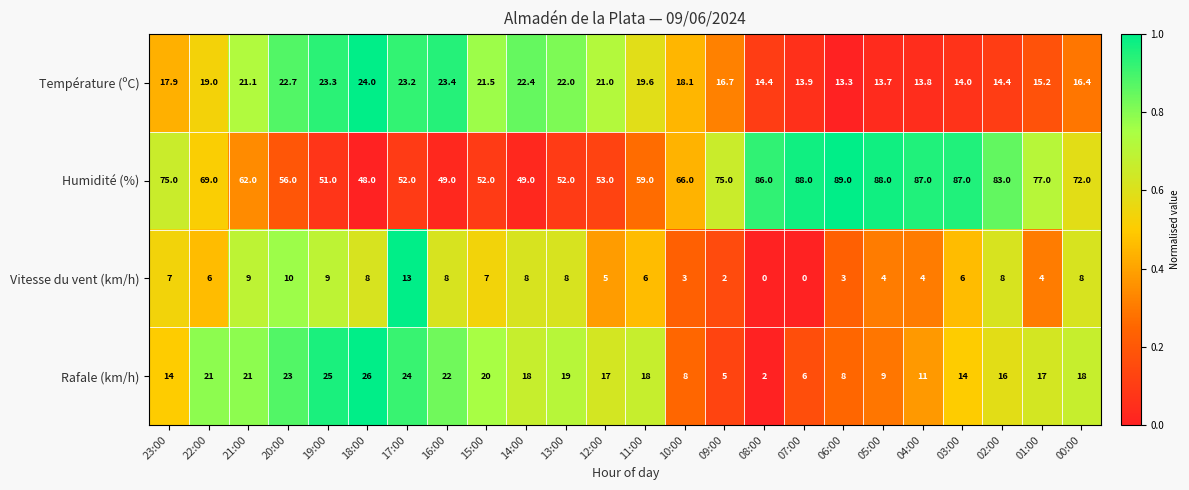

What is the spread (max minus min) of values at 06:00?

86.0